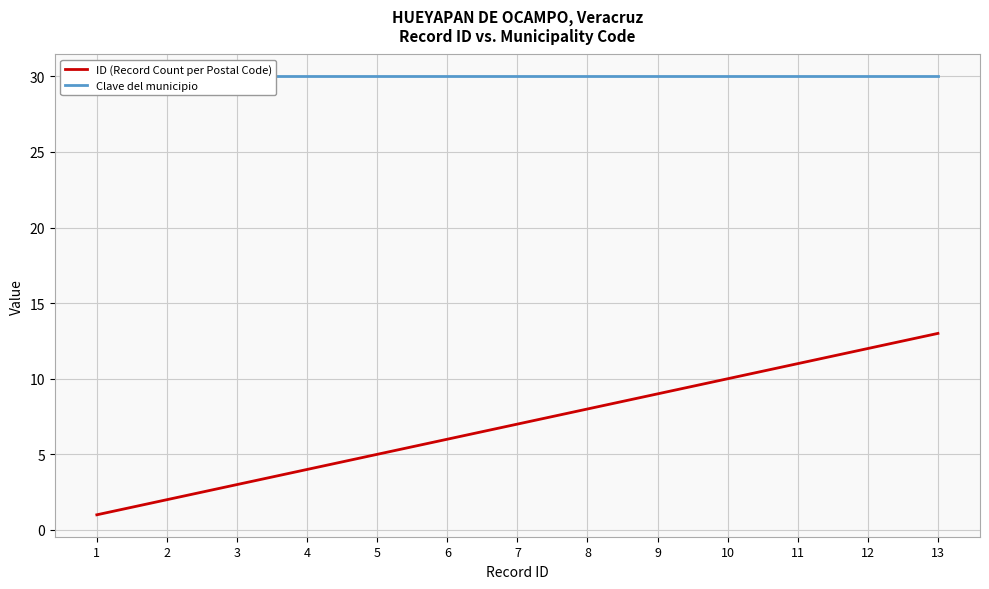

True or false: Clave del municipio and ID (Record Count per Postal Code) intersect in this chart.

False